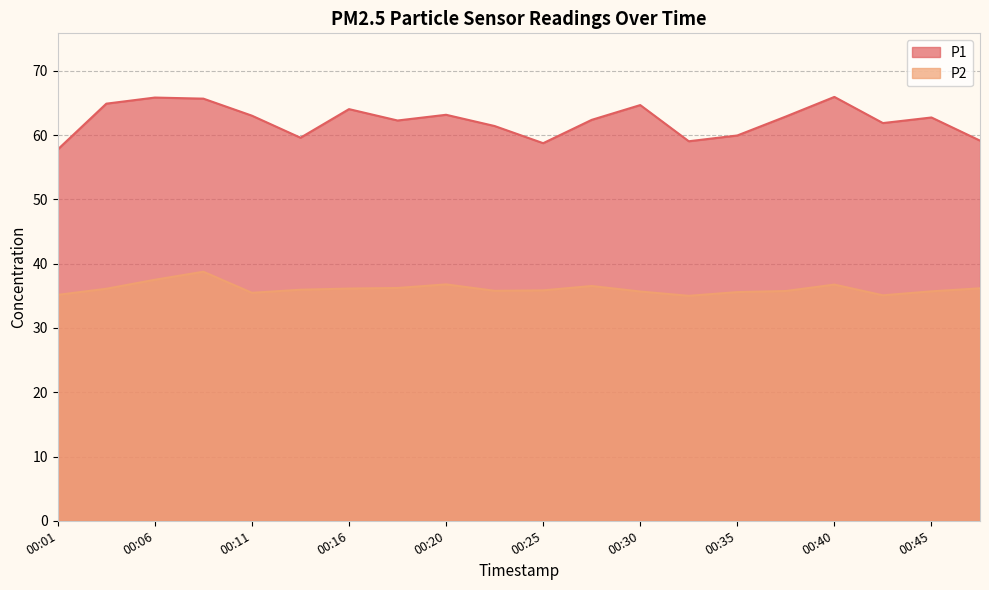

What is the difference between the P1 values at 00:30 and 00:16?

0.6